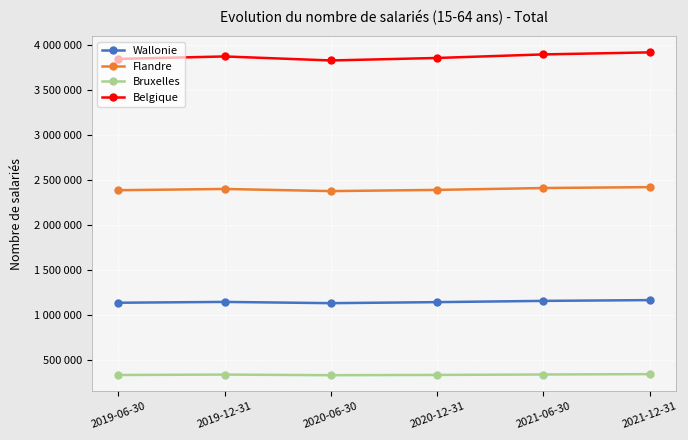

Is this an area chart (filled region under the line)?

No